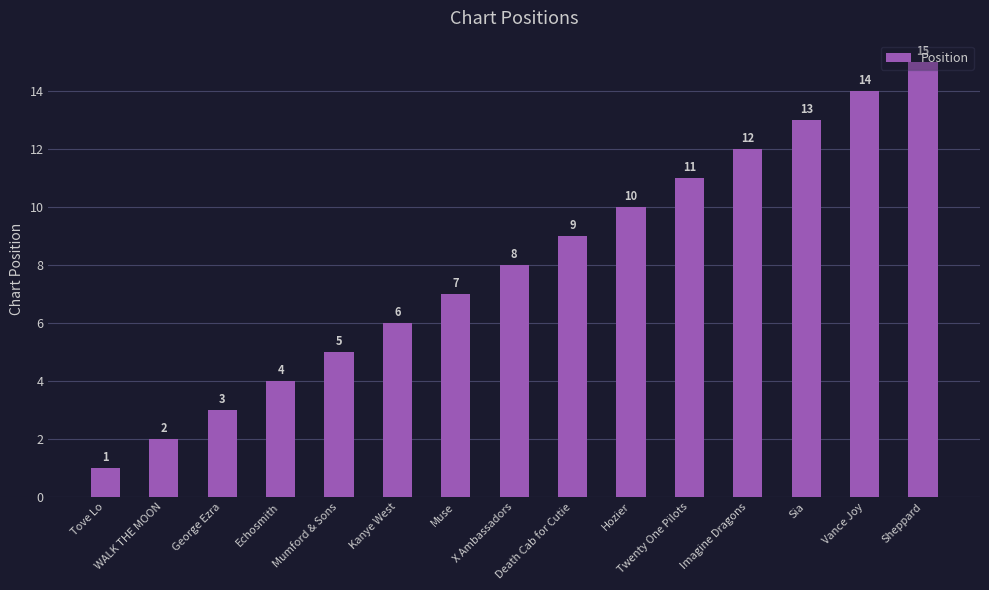

The value at Death Cab for Cutie is 2. True or false?

False